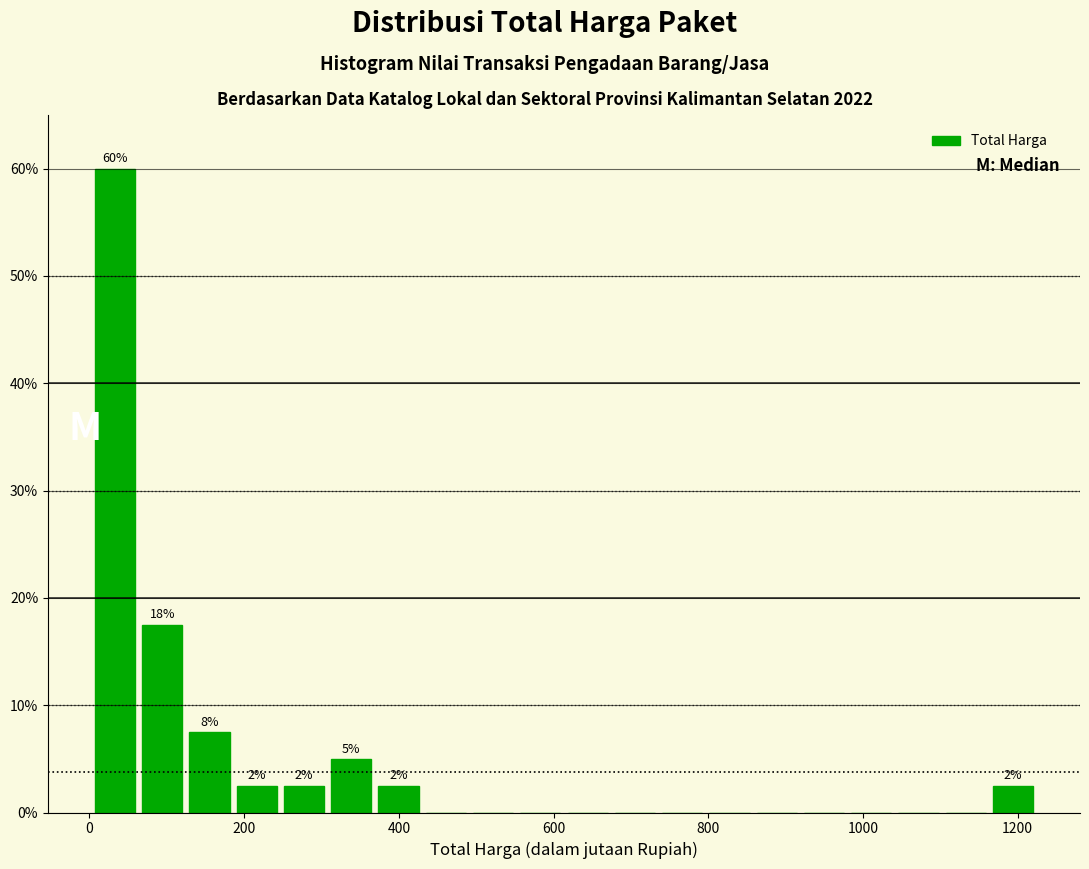

Around what value on the x-axis is the tallest bar? Give the approximate position of its centre, as read against the axis.

40